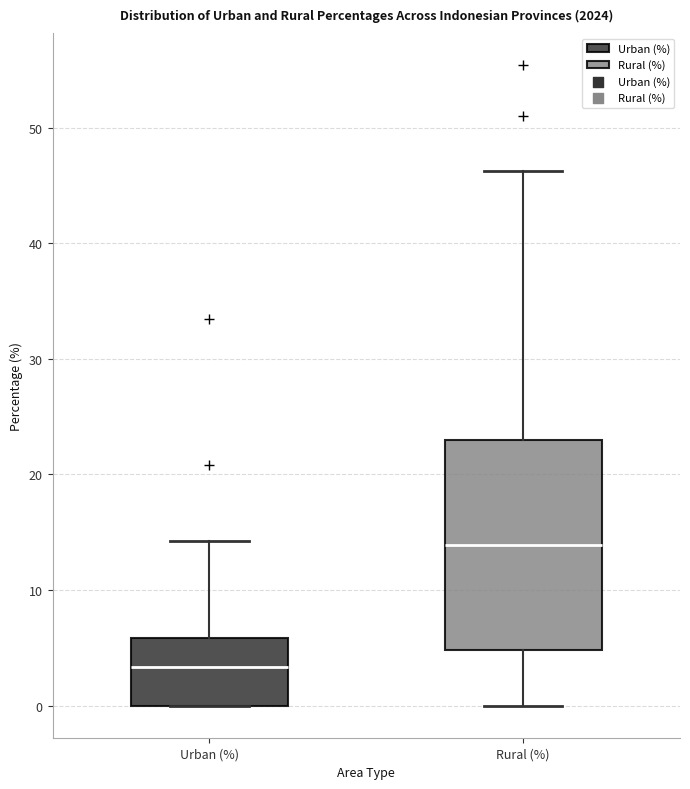

Comparing the boxes themselves (not the whiskers), which one is the tallest?

Rural (%)